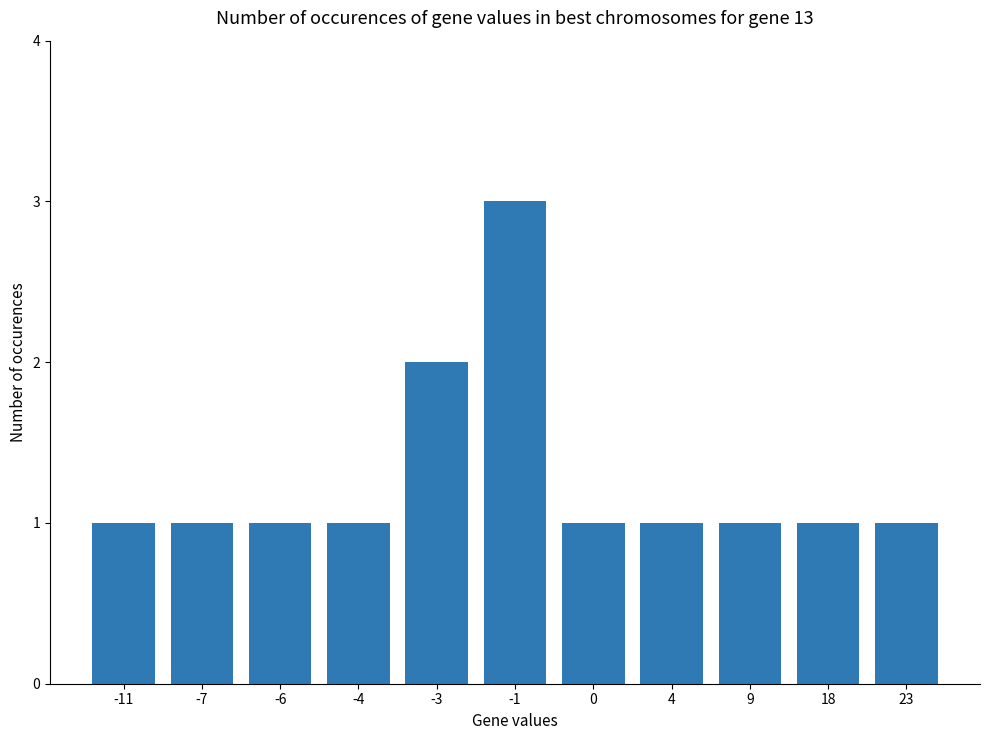

What is the approximate value at 9?

1